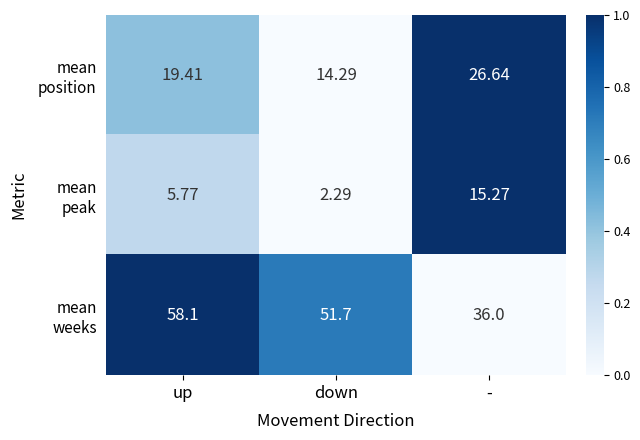

Which label corresponds to the smallest value in the chart?

down